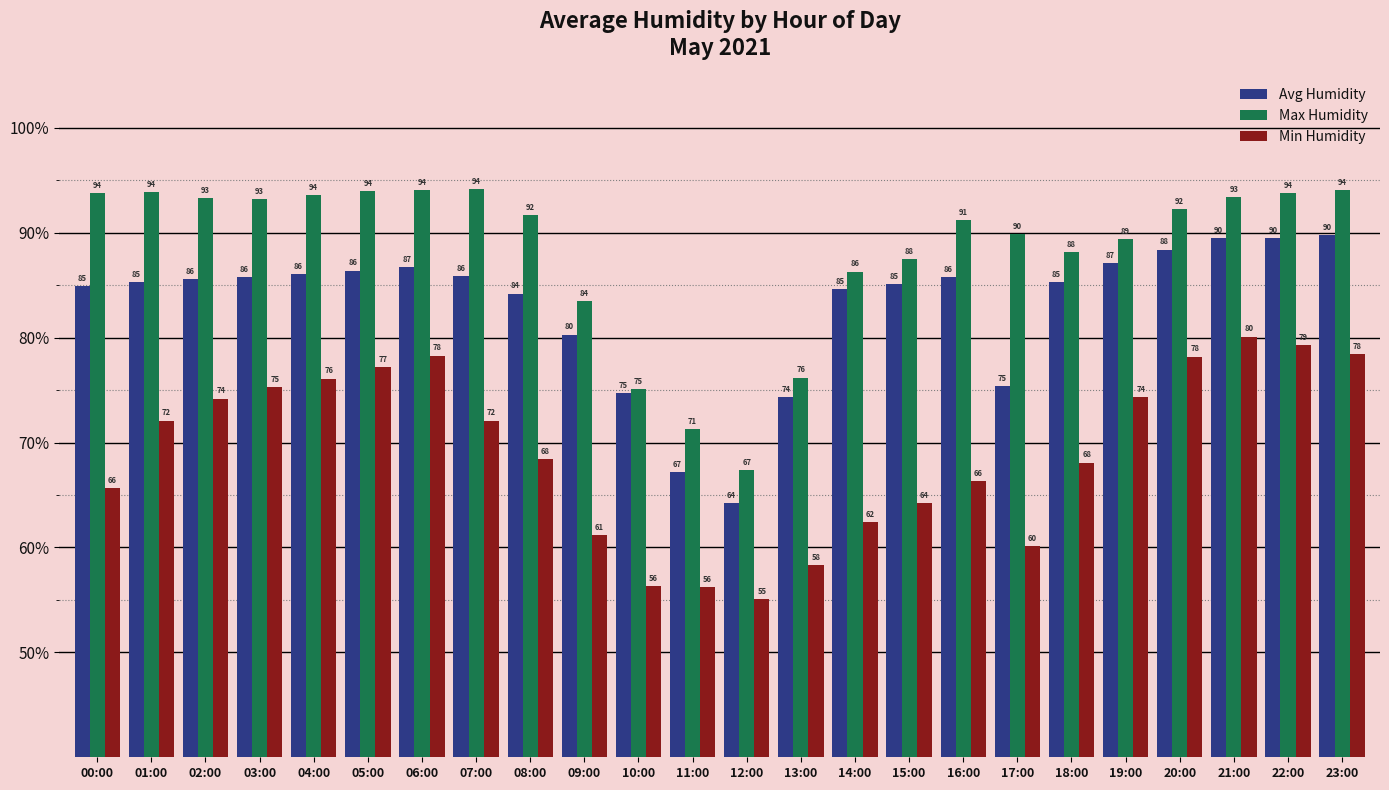

Which series changed the most between 04:00 and 23:00?

Avg Humidity